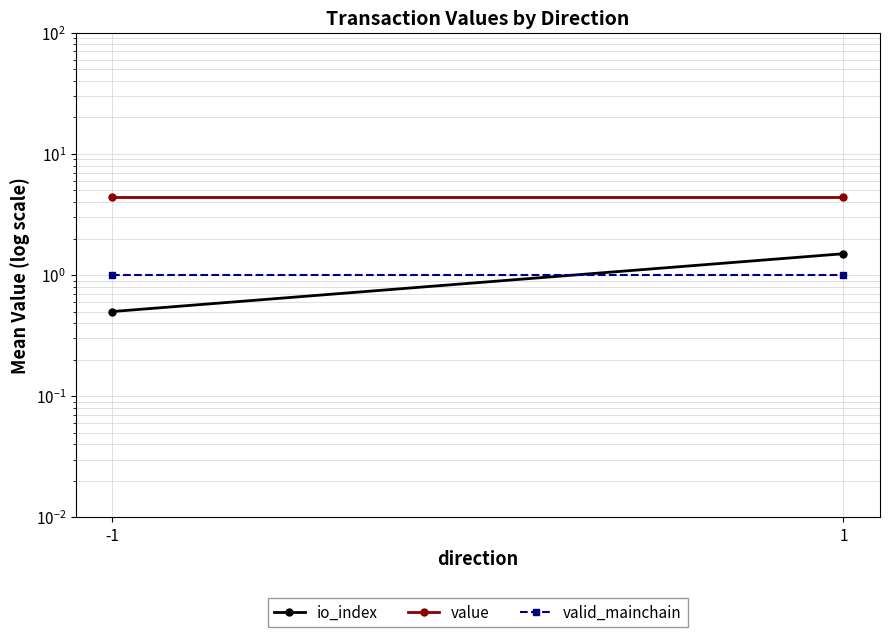

What is the approximate value of valid_mainchain at -1?

1.0